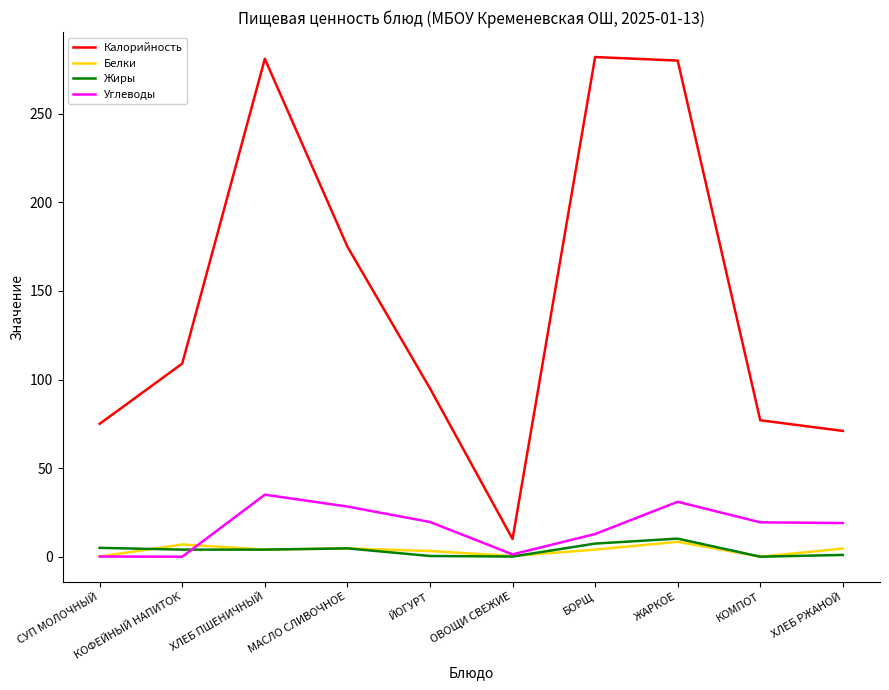

Which series has the widest spread of values?

Калорийность